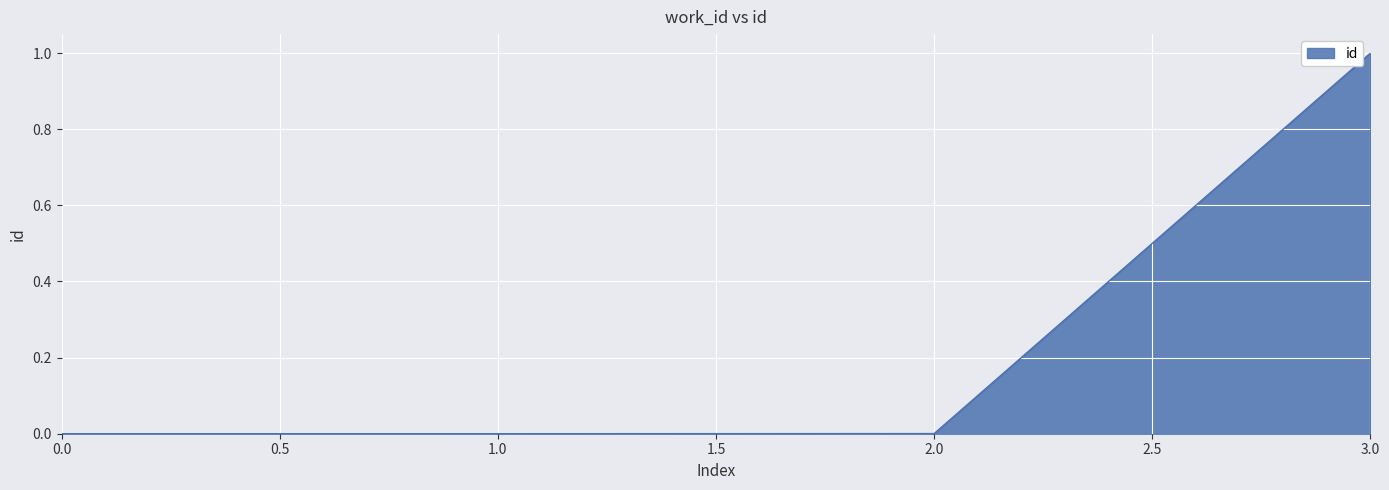

What is the sum of all values?

1.0